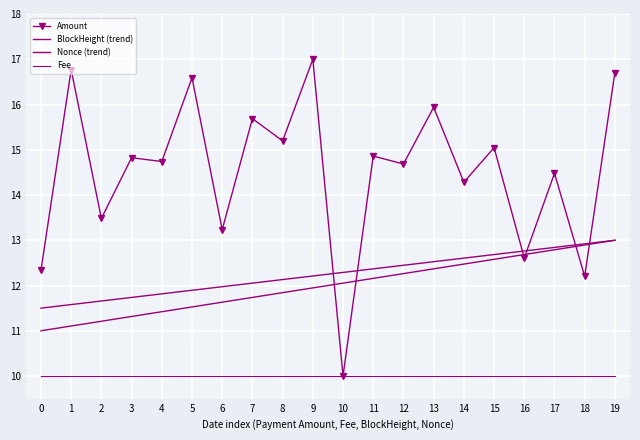

What is the average value of the BlockHeight (trend) series?

12.0